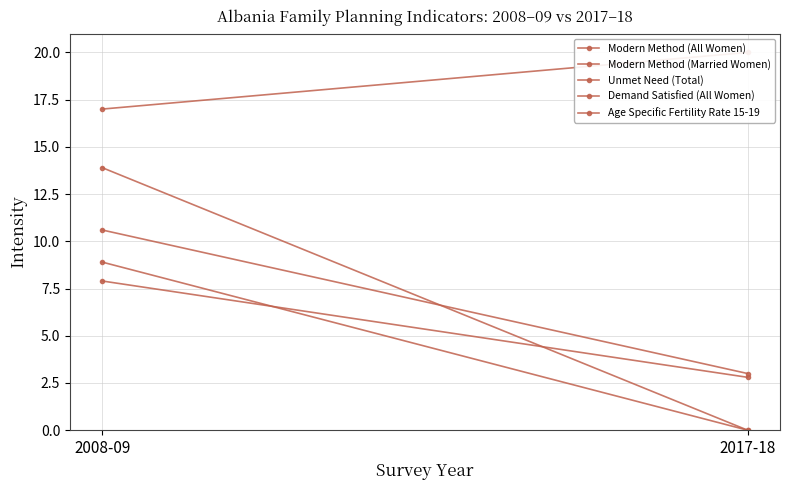

At which label does Modern Method (Married Women) reach its minimum?

2017-18